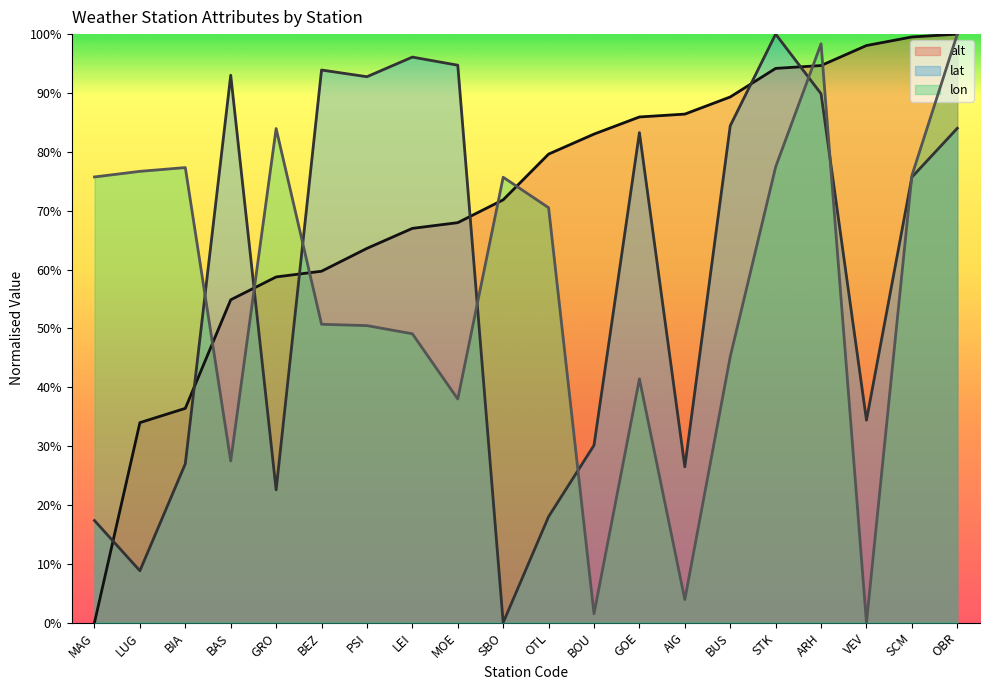

What is the label of the 6th point from the right?

BUS